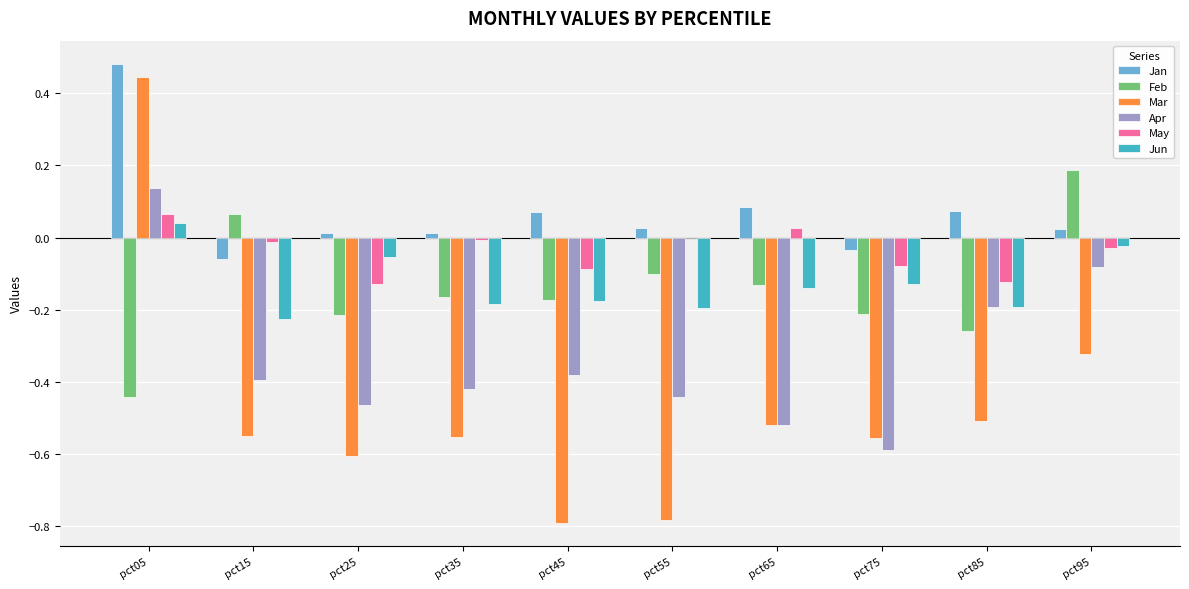

What is the spread (max minus min) of values at pct25?

0.6